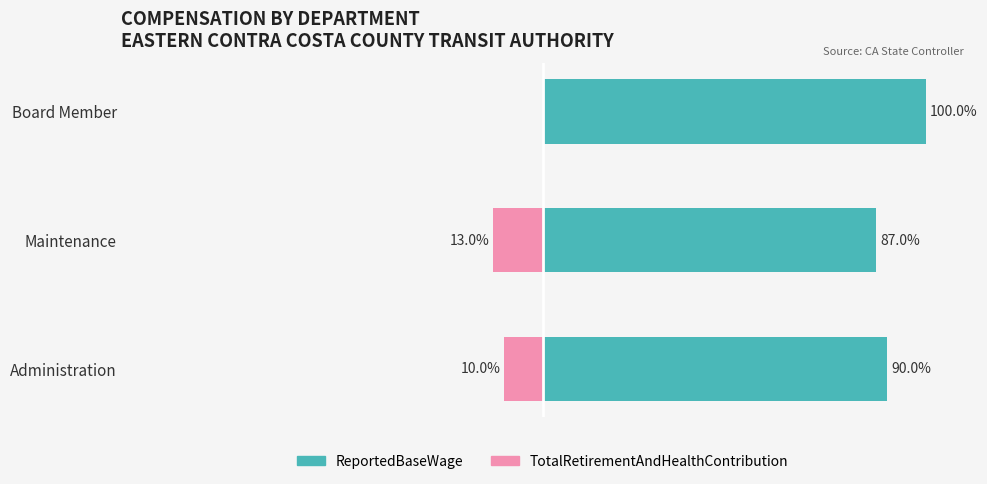

Rank the categories by ReportedBaseWage value from highest to lowest.

Board Member, Administration, Maintenance